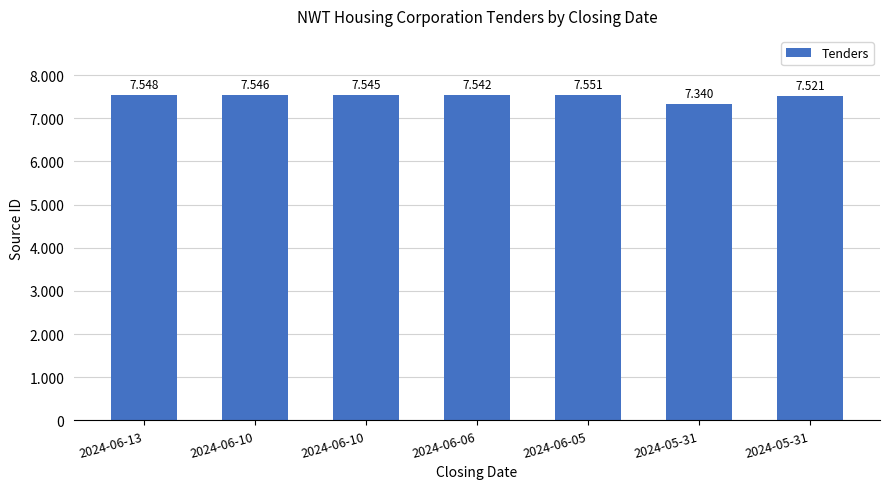

Rank the categories by value from highest to lowest.

2024-06-05, 2024-06-13, 2024-06-10, 2024-06-10, 2024-06-06, 2024-05-31, 2024-05-31